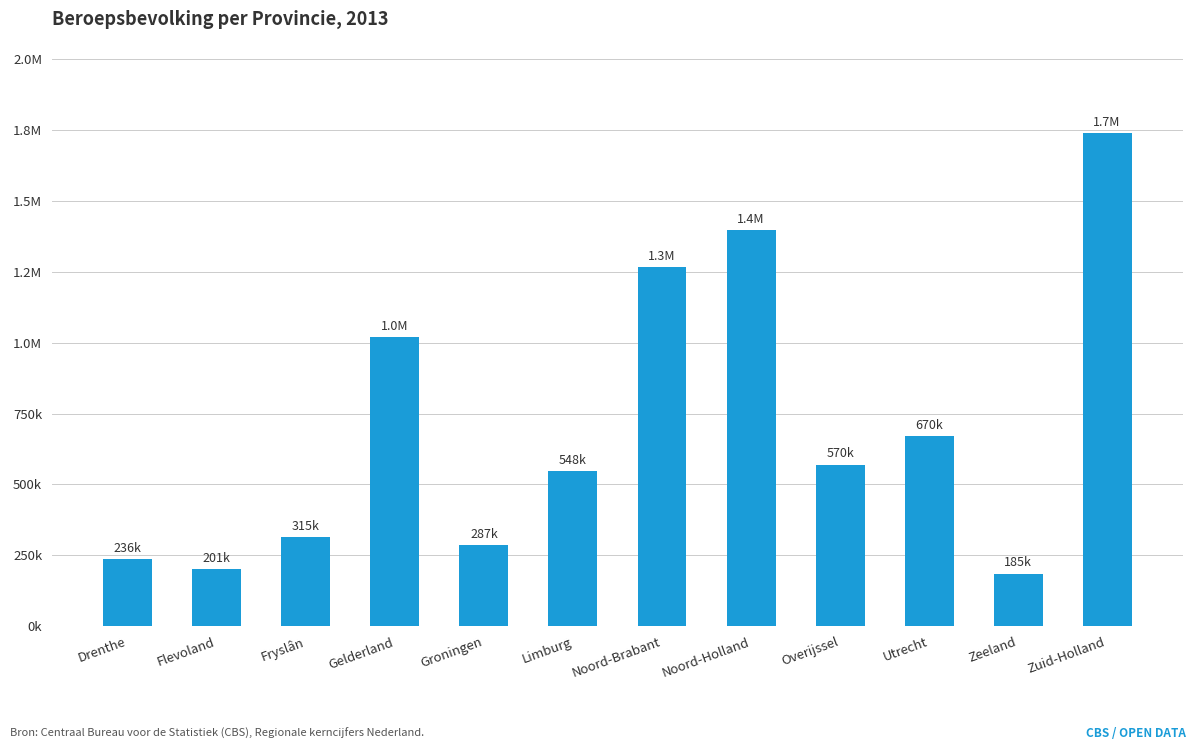

Which label corresponds to the largest value in the chart?

Zuid-Holland